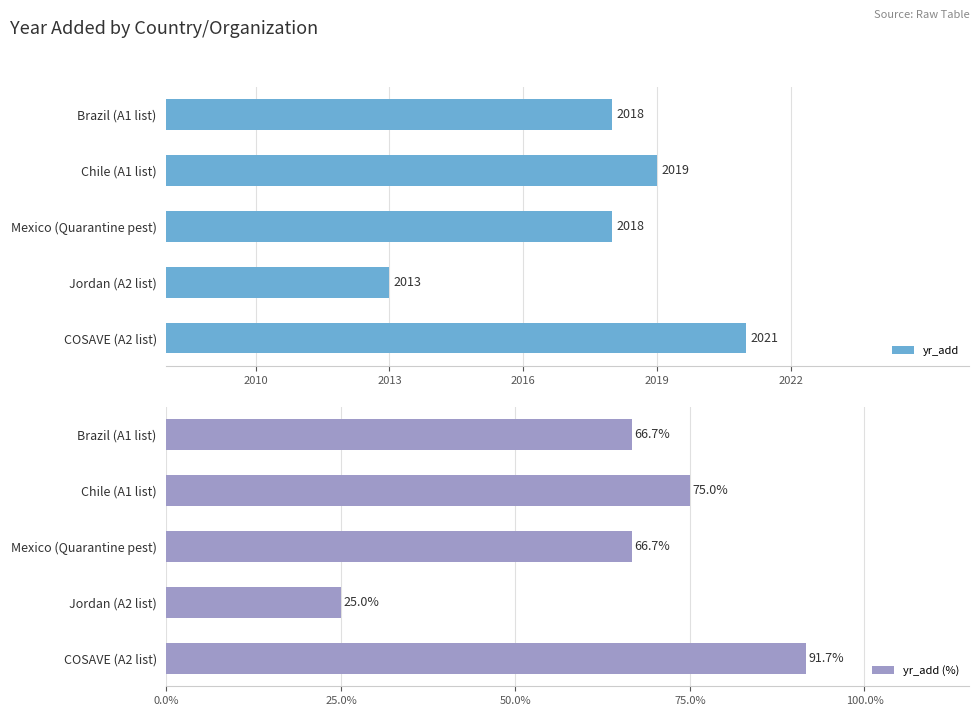

How many data points in yr_add (%) are less than 66?

1